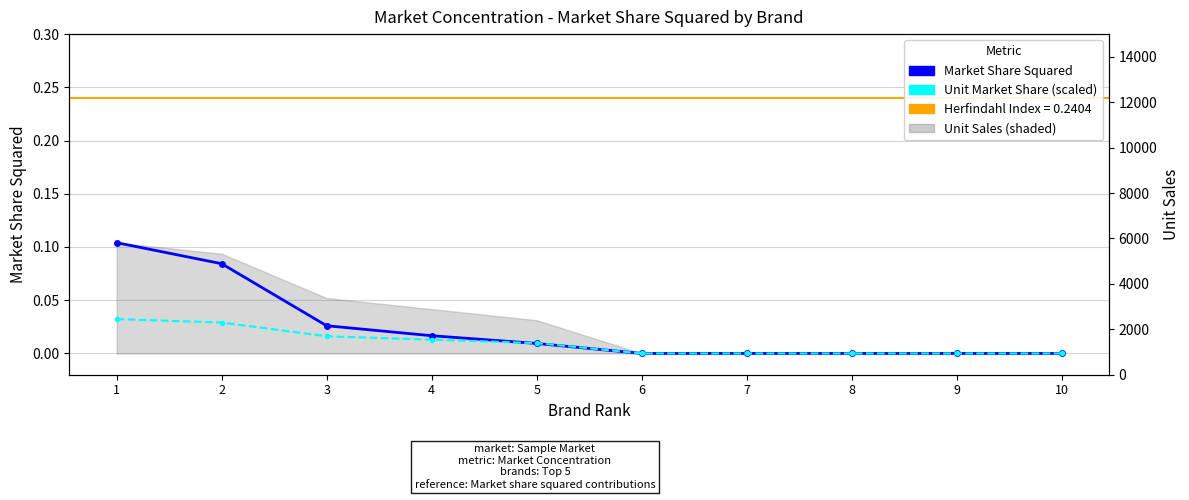

Is it true that the value at 8 is 0.0?

True